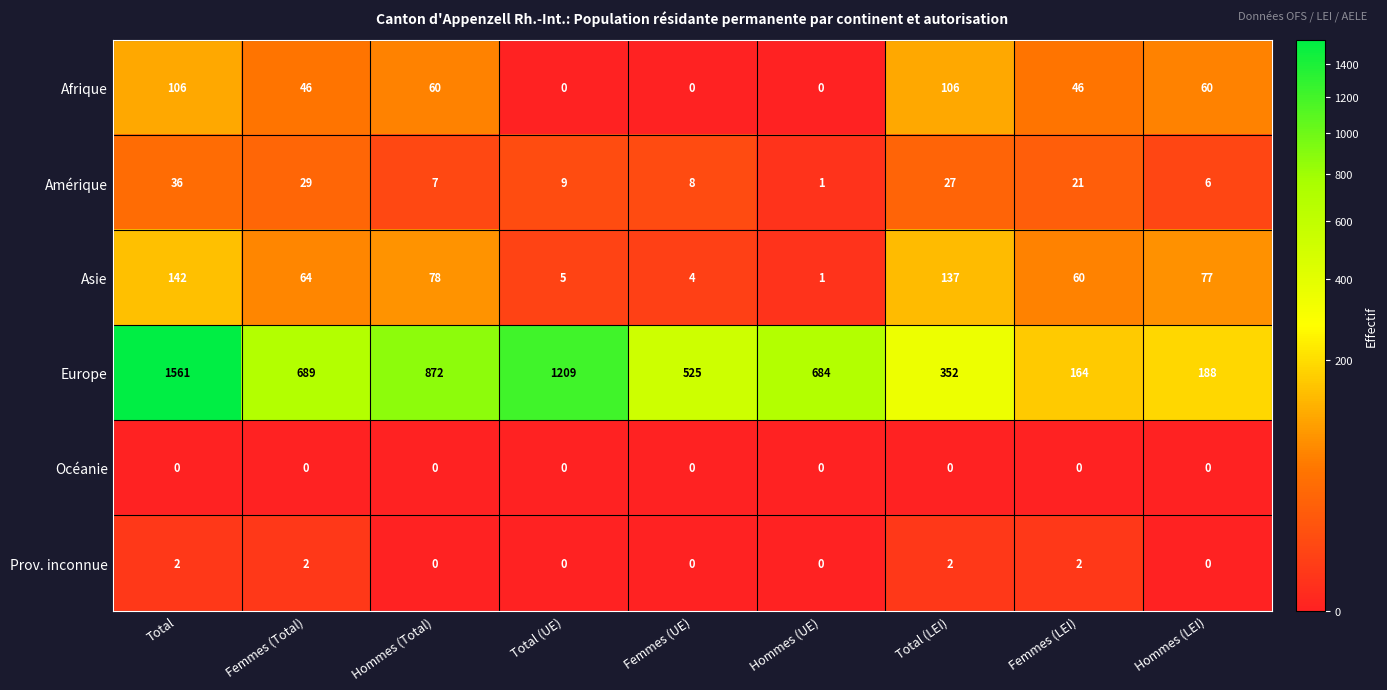

How many categories are shown in the chart?

9